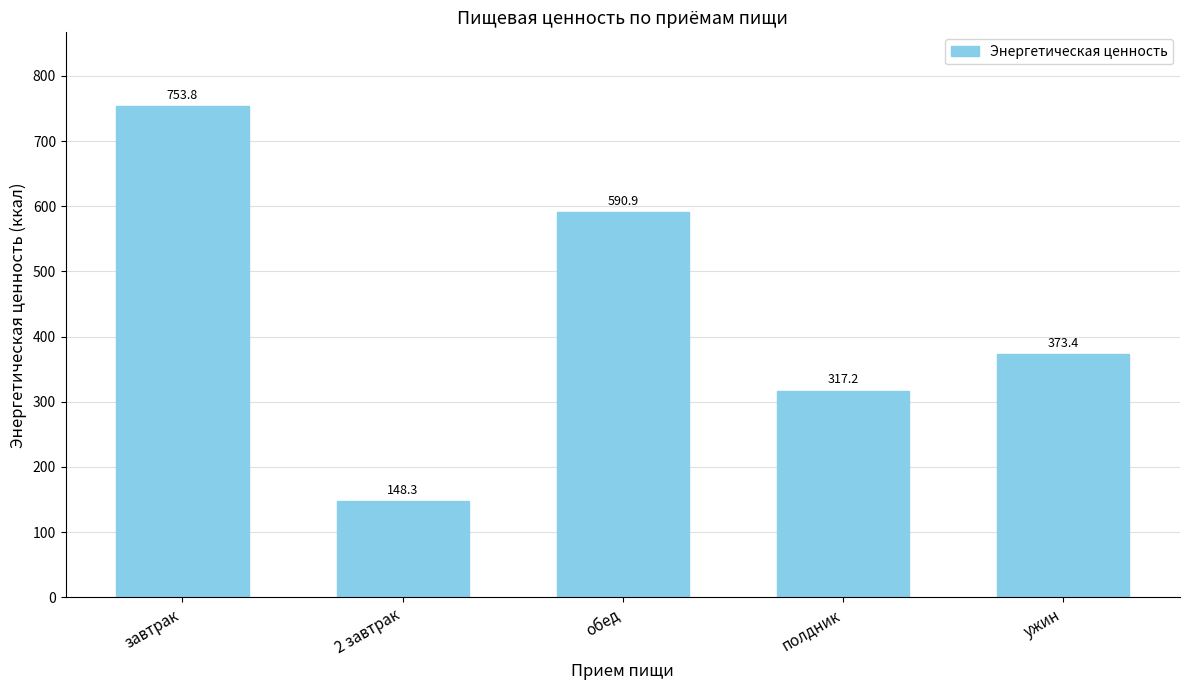

Between ужин and 2 завтрак, which is larger?

ужин